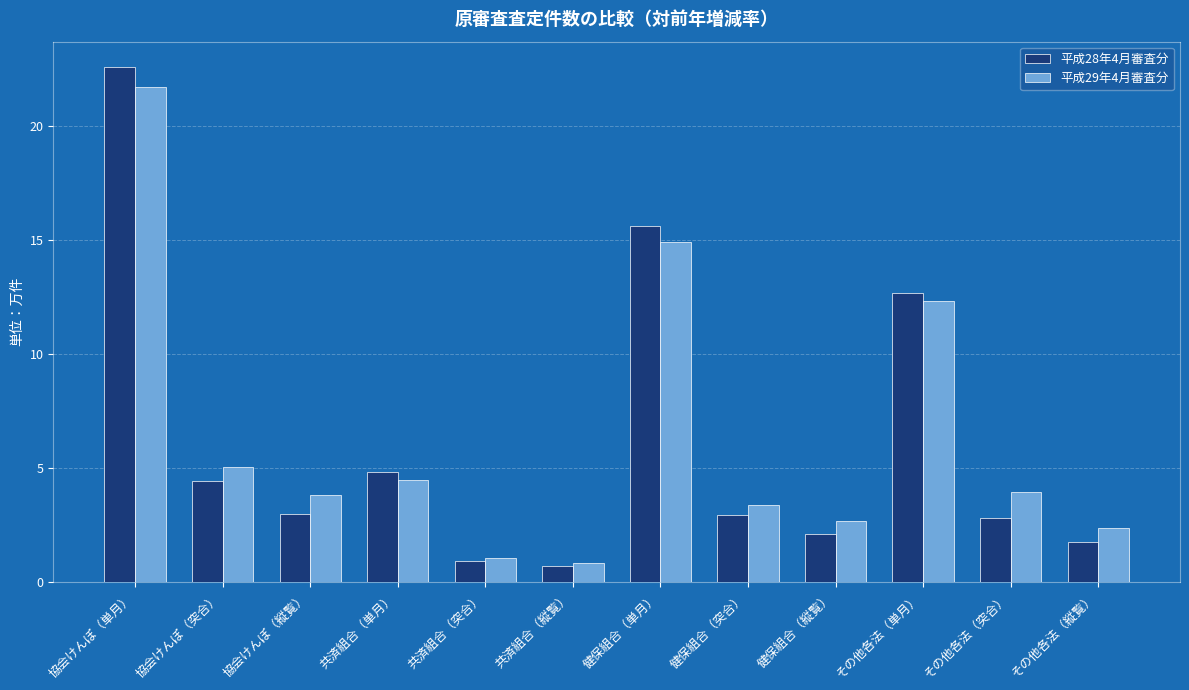

Reading left to right, extract all data points from this chart.

平成28年4月審査分: 協会けんぽ（単月）=22.6	協会けんぽ（突合）=4.4	協会けんぽ（縦覧）=2.9	共済組合（単月）=4.8	共済組合（突合）=0.9	共済組合（縦覧）=0.7	健保組合（単月）=15.6	健保組合（突合）=2.9	健保組合（縦覧）=2.1	その他各法（単月）=12.7	その他各法（突合）=2.8	その他各法（縦覧）=1.8
平成29年4月審査分: 協会けんぽ（単月）=21.7	協会けんぽ（突合）=5.0	協会けんぽ（縦覧）=3.8	共済組合（単月）=4.5	共済組合（突合）=1.0	共済組合（縦覧）=0.8	健保組合（単月）=14.9	健保組合（突合）=3.4	健保組合（縦覧）=2.7	その他各法（単月）=12.3	その他各法（突合）=3.9	その他各法（縦覧）=2.3